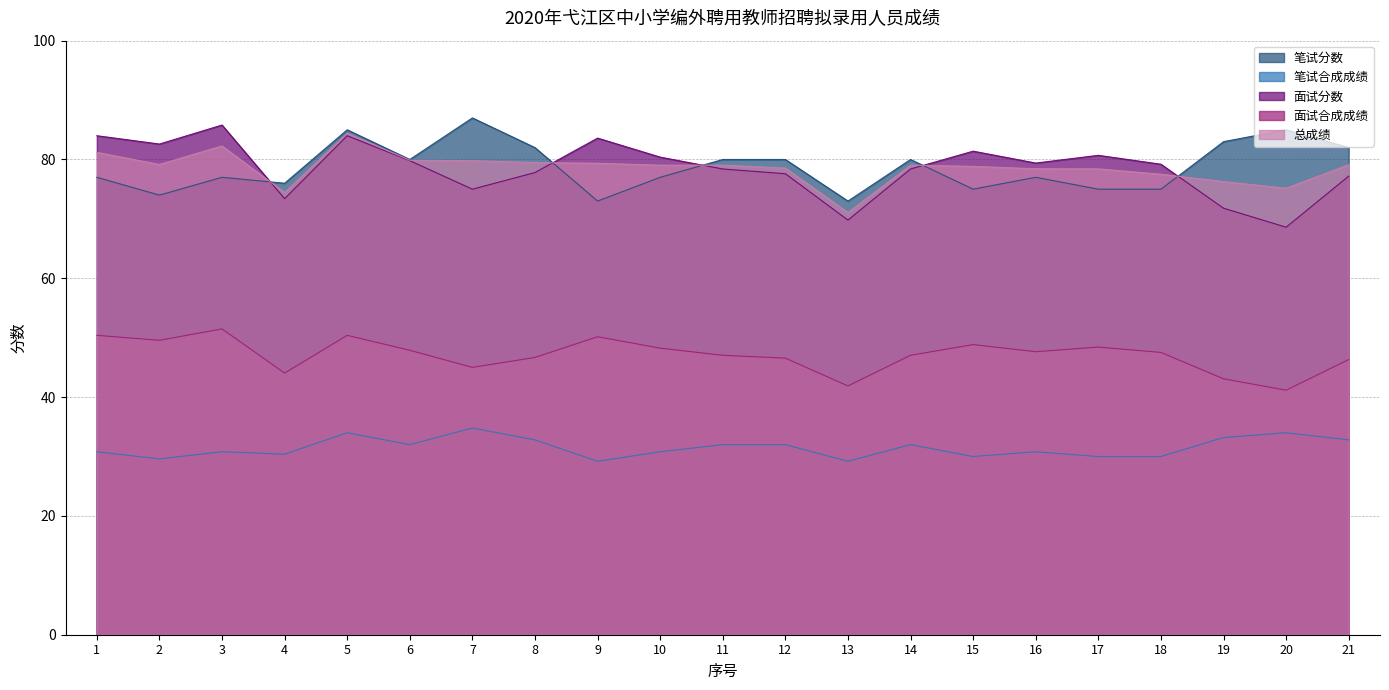

Which series has the widest spread of values?

面试分数